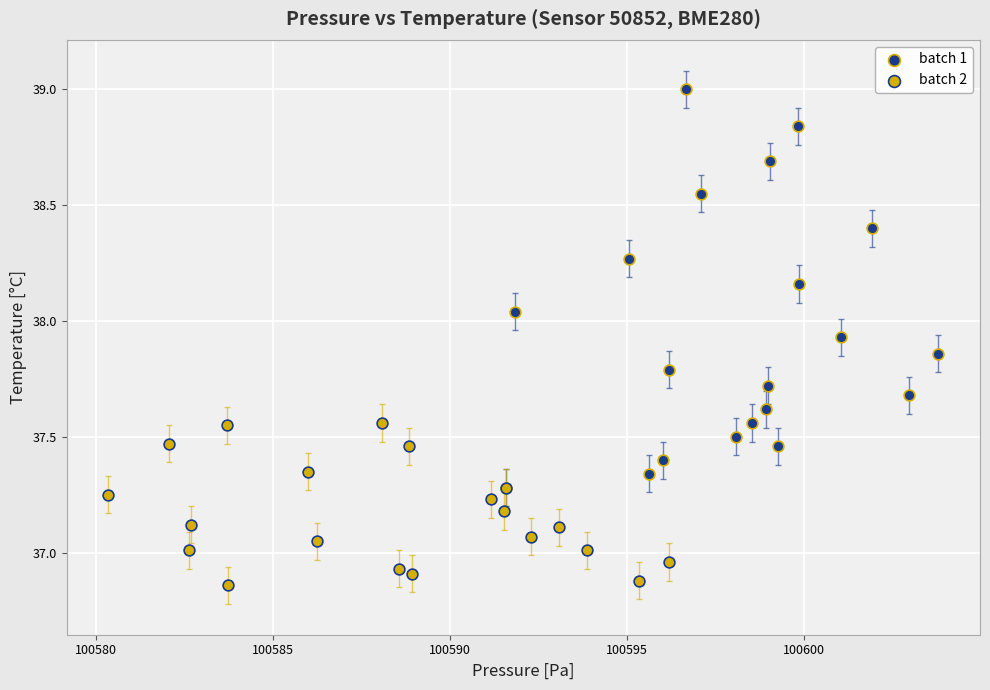

Which series reaches the maximum Y coordinate?

batch 1